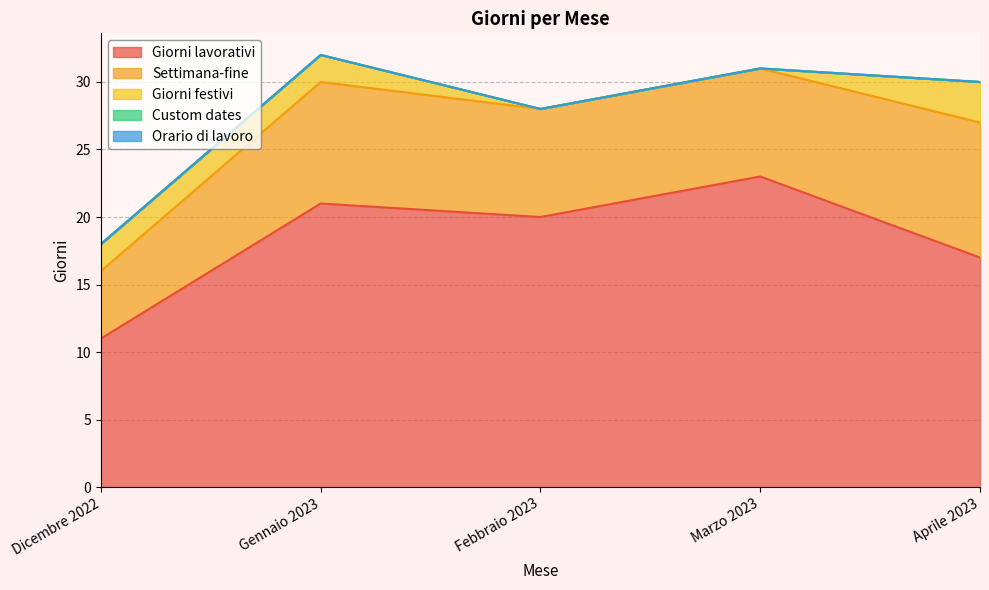

What is the total value across all series at Aprile 2023?

30